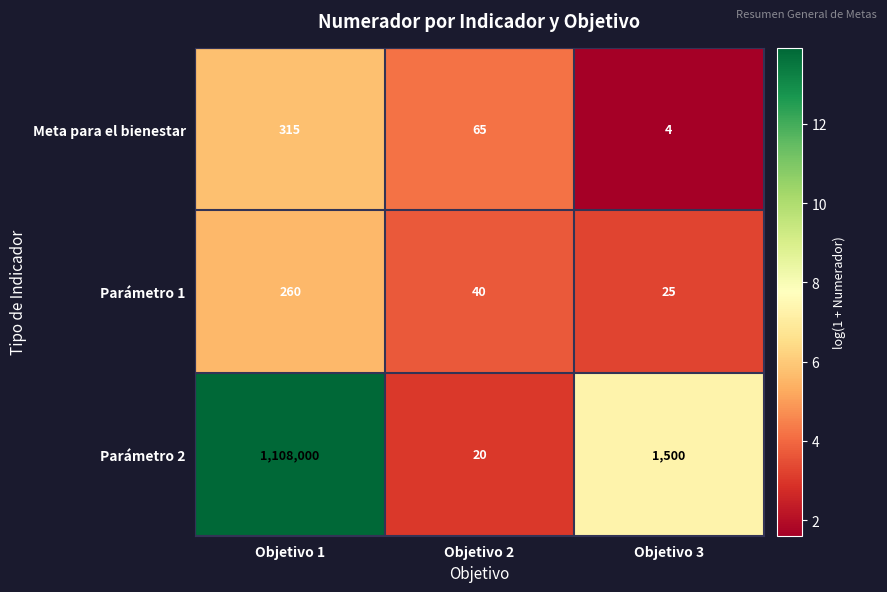

Reading left to right, what are all the values shown in this chart?

Meta para el bienestar: 315	65	4
Parámetro 1: 260	40	25
Parámetro 2: 1108000	20	1500